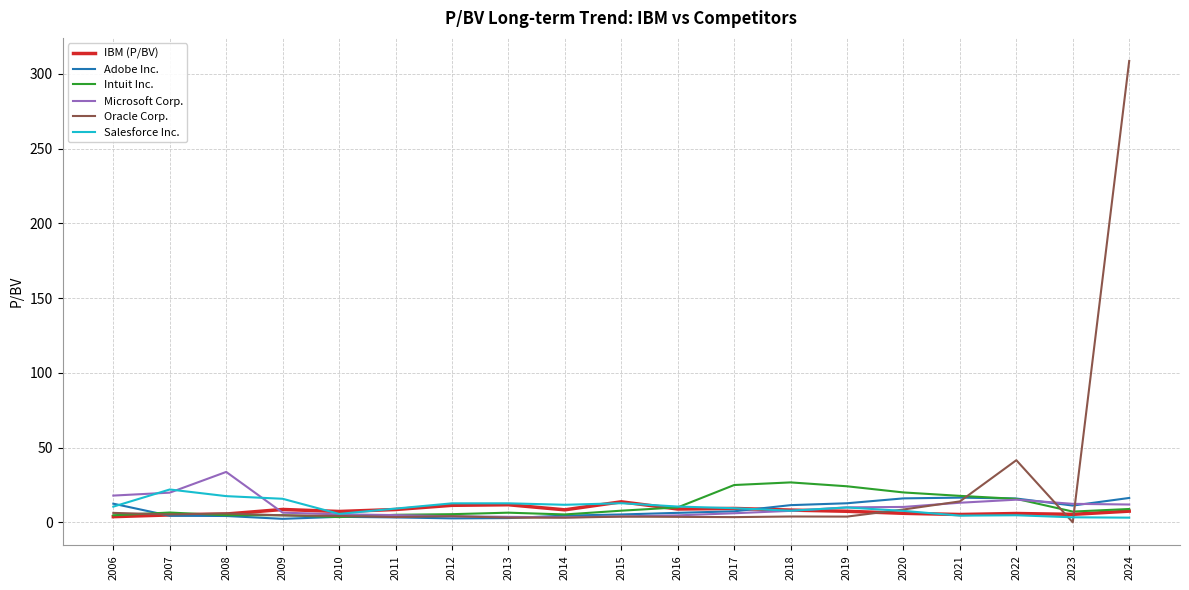

Which series has the widest spread of values?

Oracle Corp.